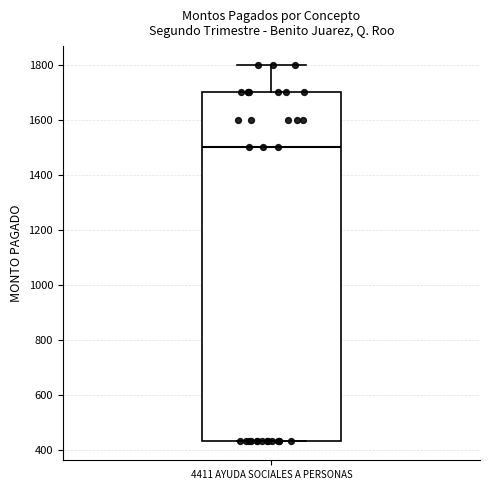

Transcribe this box plot: give where the median line is, the range the box spans, and where the two whiskers end, as read against the y-axis. The values are not printed on the chart, so give them approximately, as read against the axis.

median 1500, box 440 to 1700, whiskers 440 to 1800